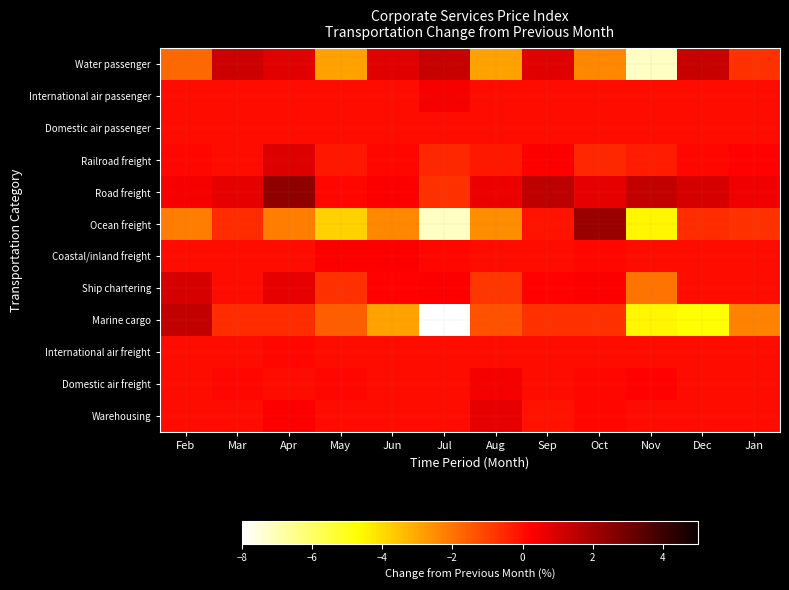

Which series has the largest total across all categories?

Road freight